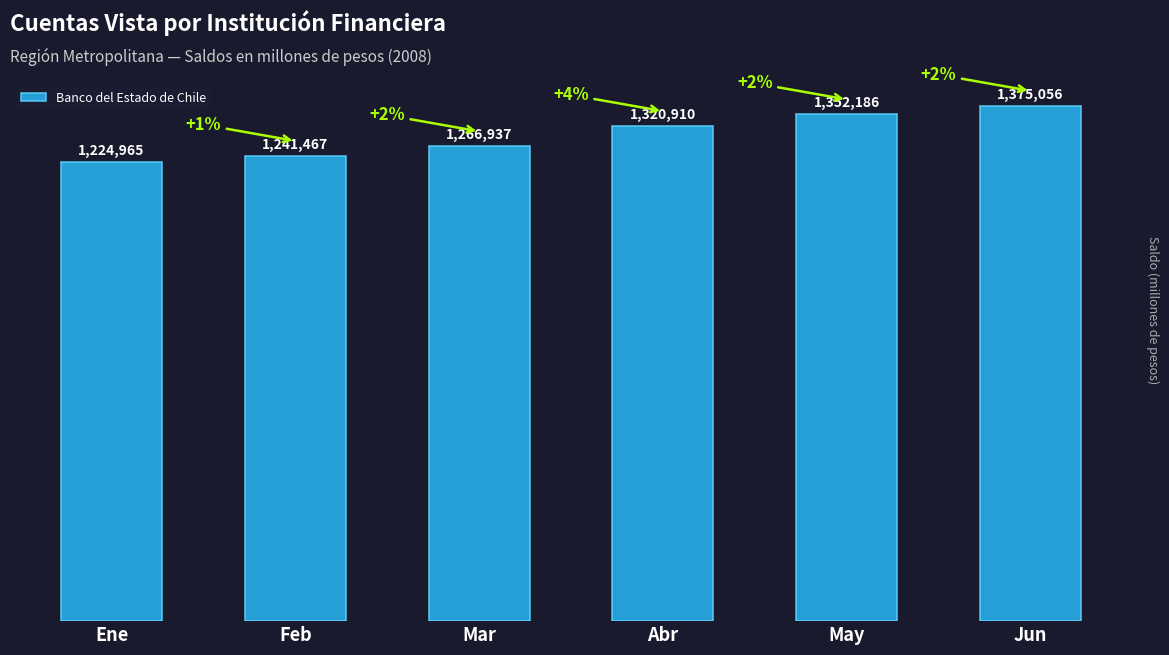

True or false: the data shows 664787 at Mar.

False